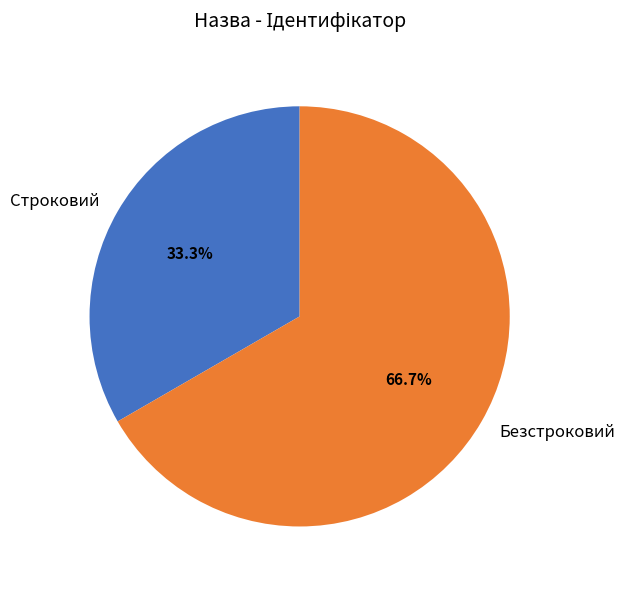

Combined, do Строковий and Безстроковий account for over 50%?

Yes